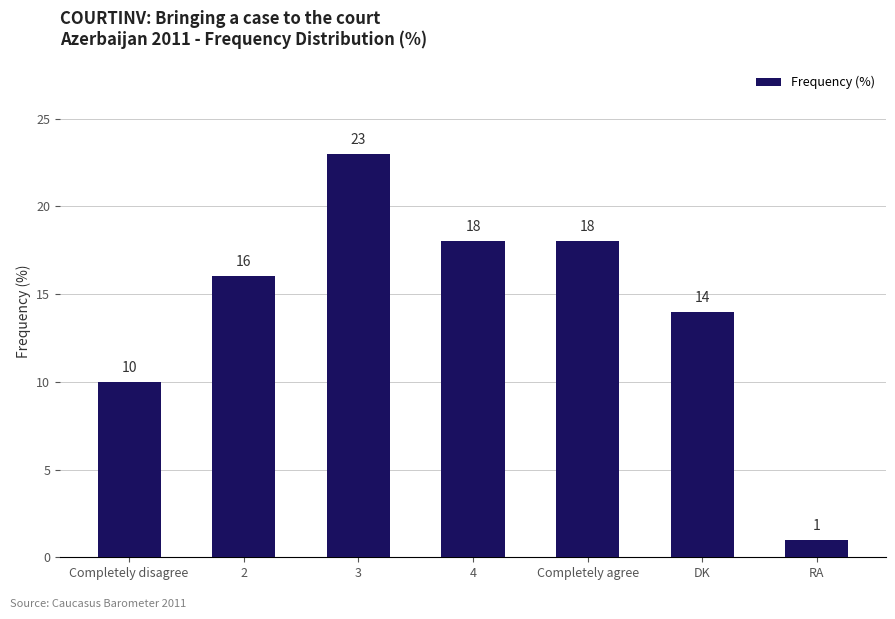

What is the label of the 1st bar from the right?

RA